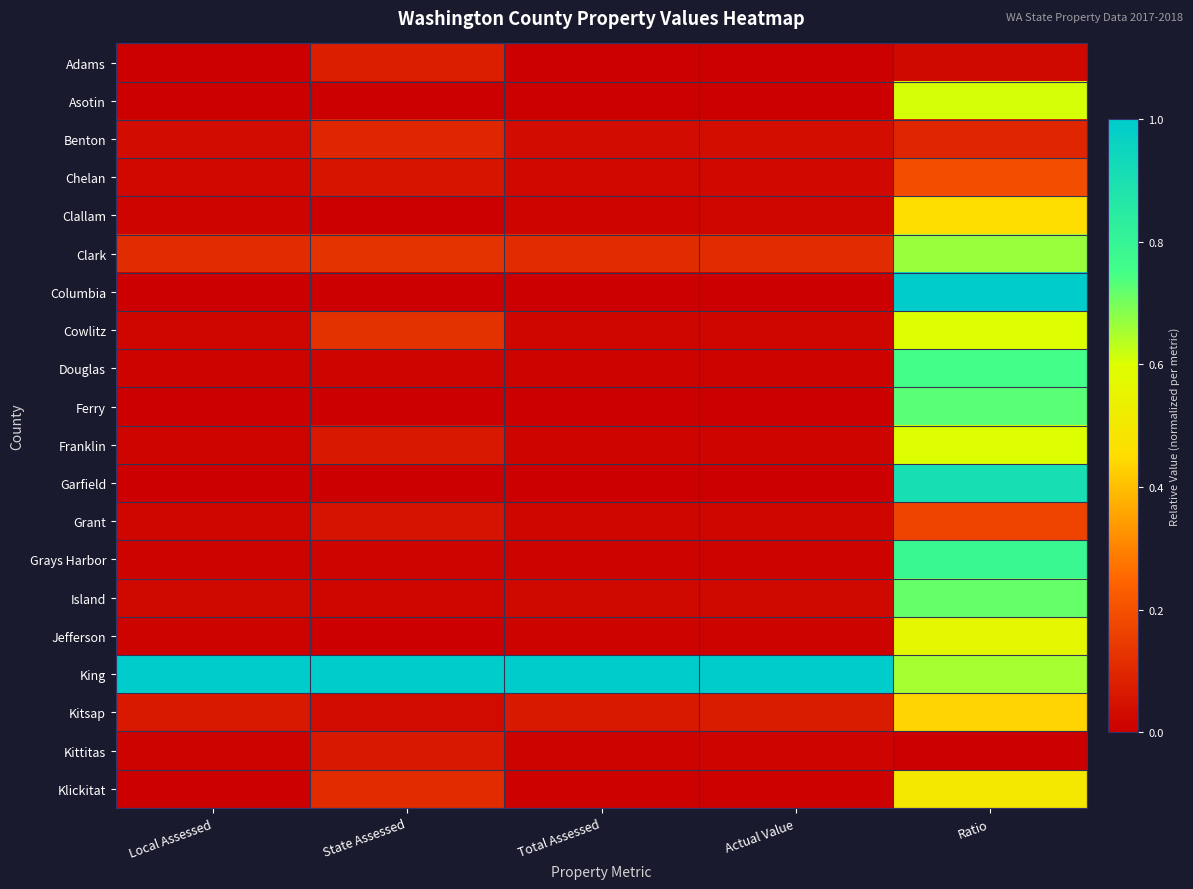

At State Assessed, list the series in order from smallest to largest.

Jefferson, Ferry, Asotin, Clallam, Garfield, Columbia, Douglas, Grays Harbor, Island, Kitsap, Grant, Chelan, Kittitas, Franklin, Adams, Benton, Klickitat, Cowlitz, Clark, King